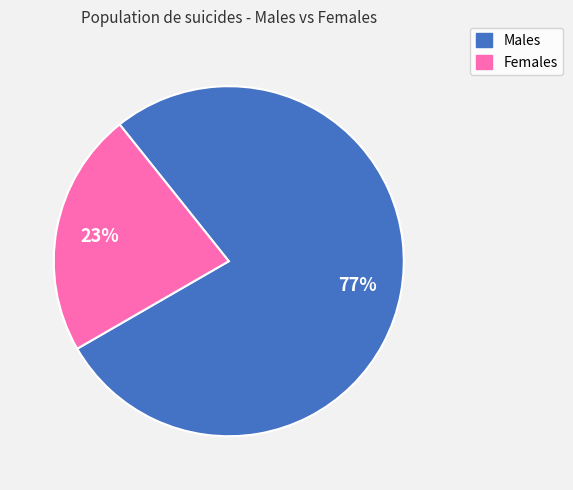

Do Males and Females together represent more than half of the pie?

Yes